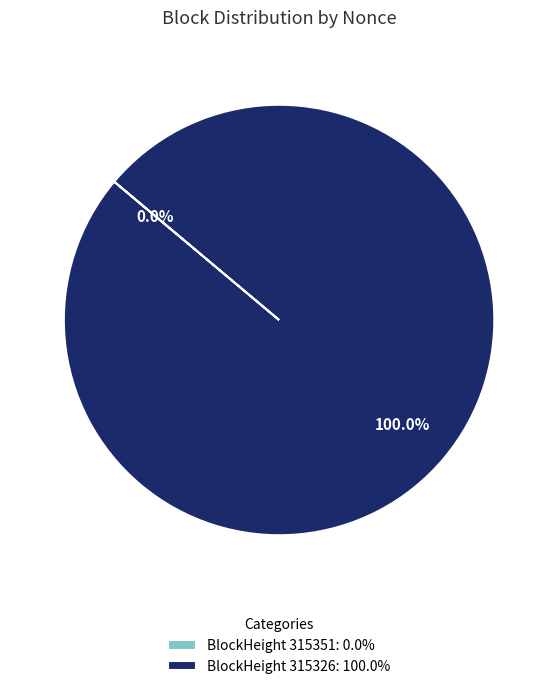

Which category has the smallest portion of the pie?

315351